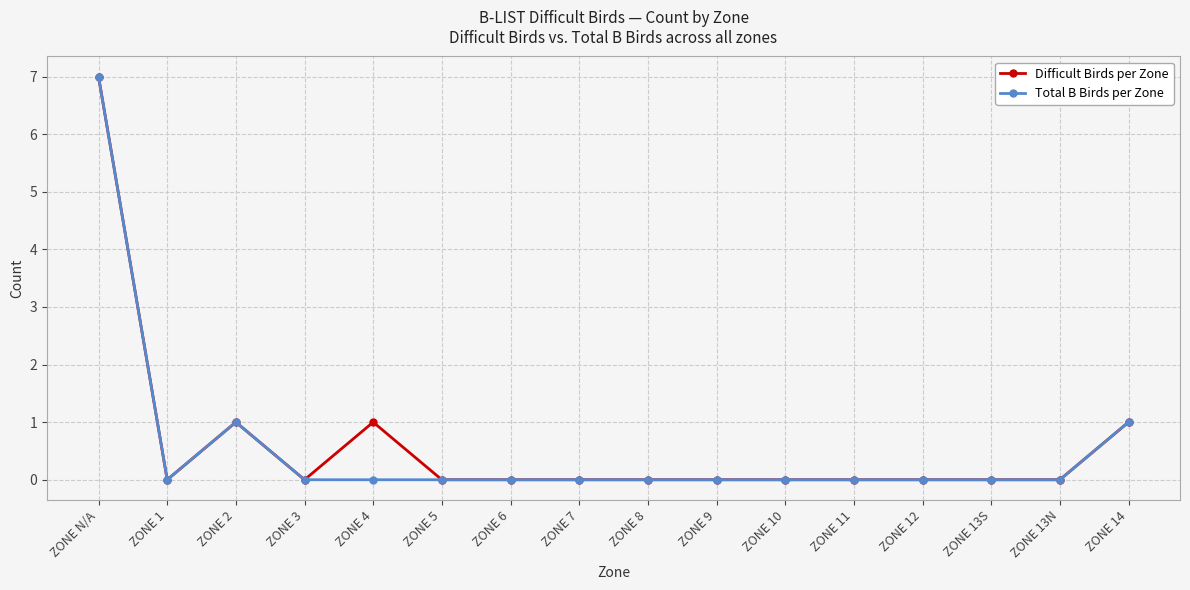

What is the spread (max minus min) of values at ZONE 4?

1